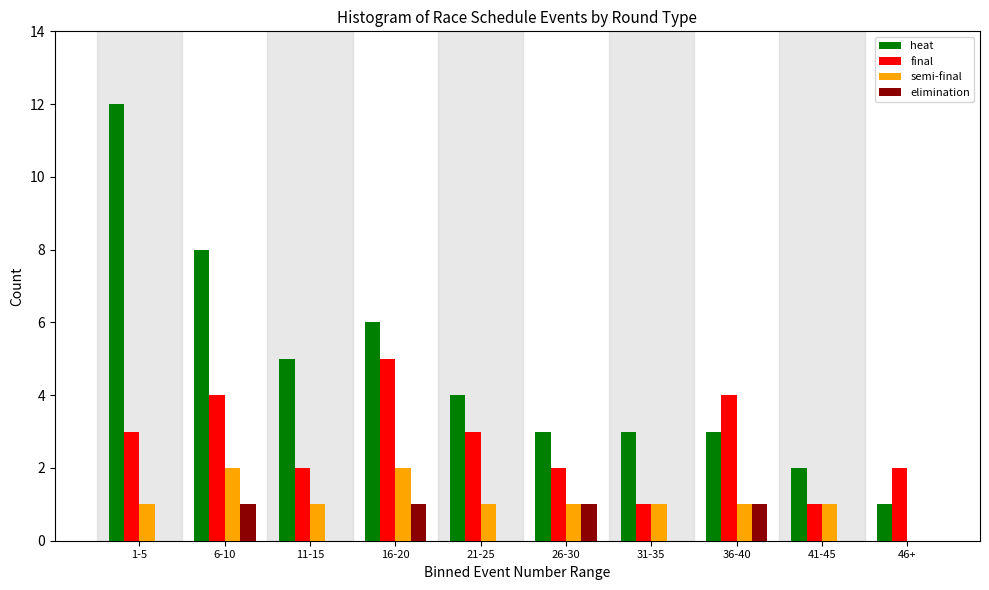

Between 16-20 and 36-40, which series saw the biggest shift?

heat